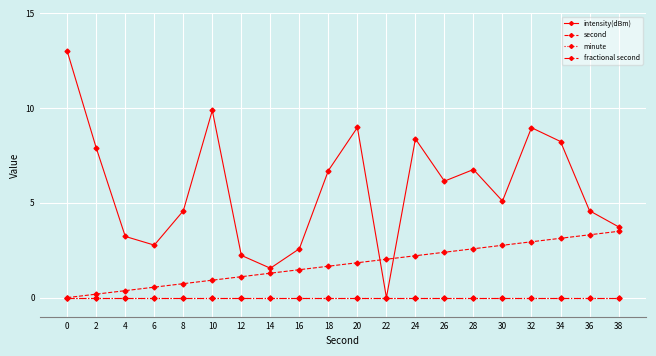

True or false: second and minute intersect in this chart.

False